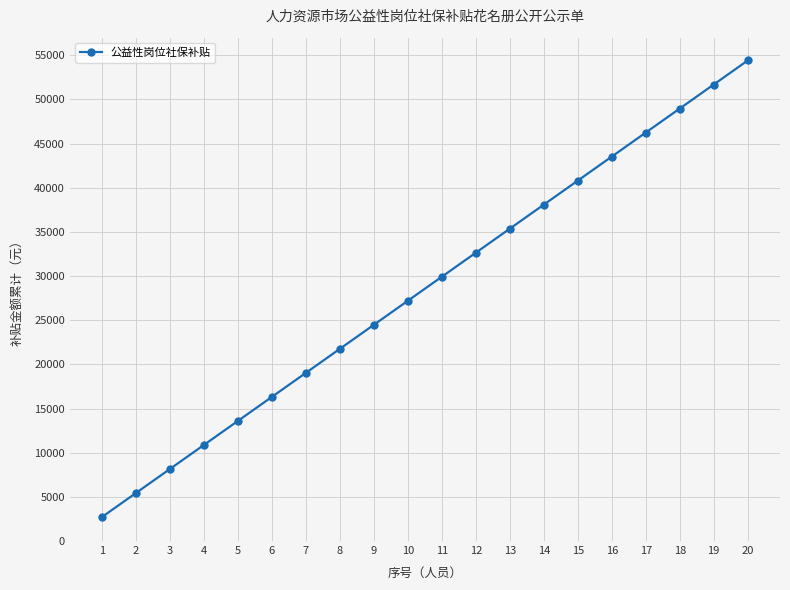

Which label corresponds to the largest value in the chart?

20